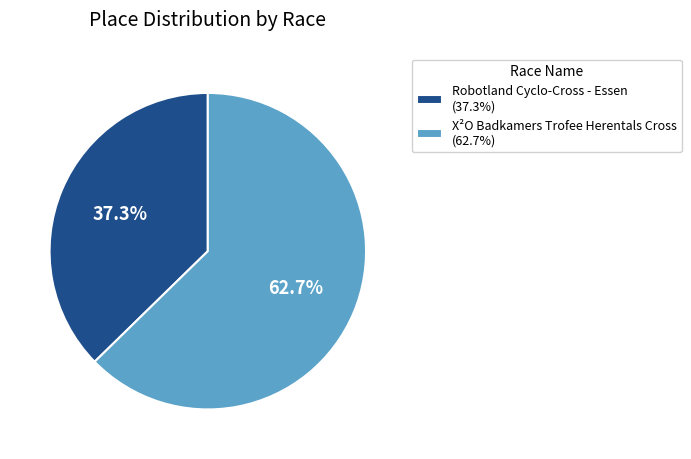

True or false: X²O Badkamers Trofee Herentals Cross accounts for 72% of the total.

False